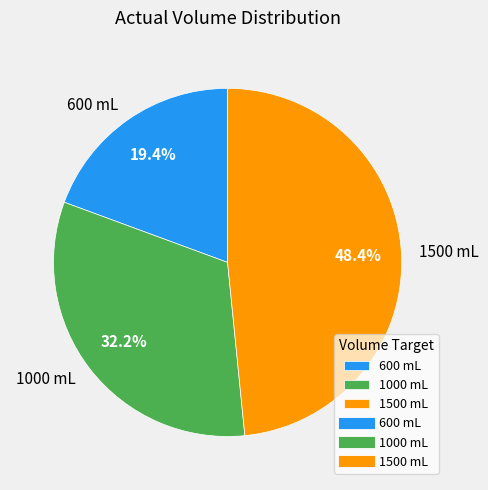

Which slice is the largest?

1500 mL